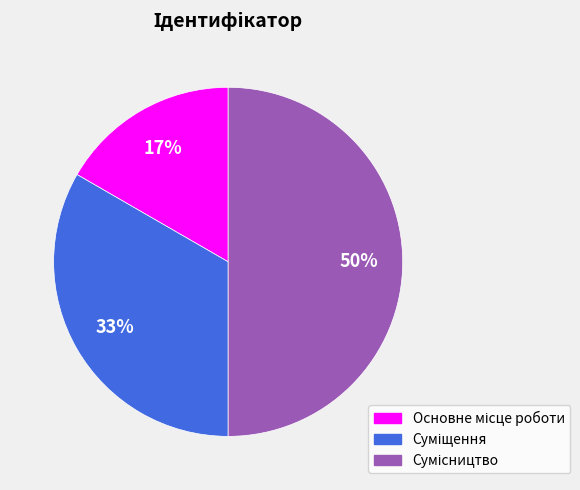

To the nearest percent, what is the difference between the largest and smallest slice percentages?

33%